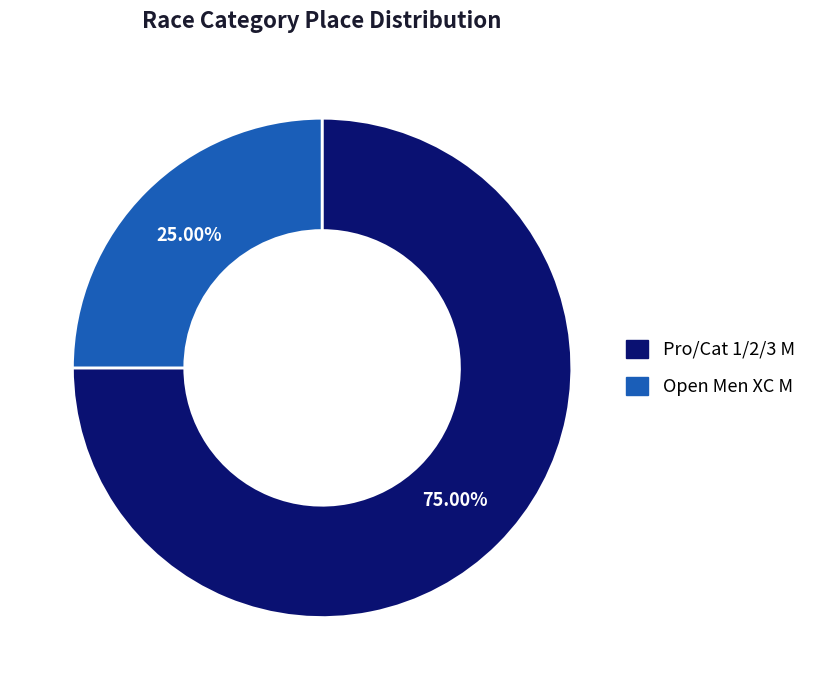

How many segments does this pie chart have?

2